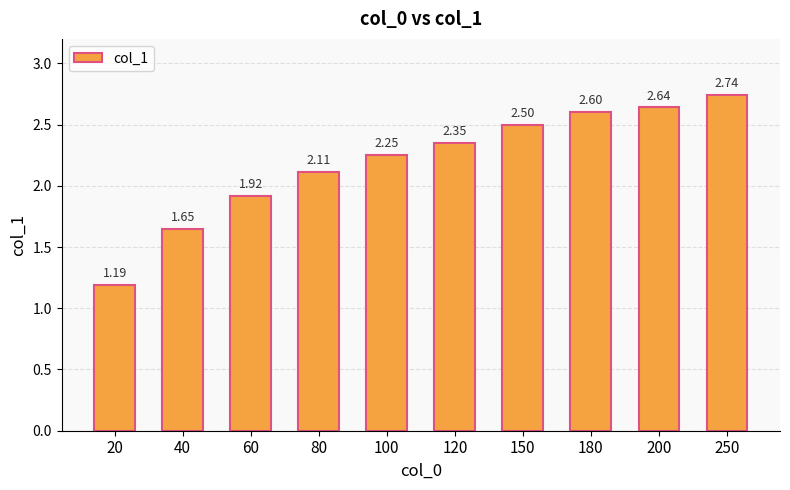

List the labels in order of value, smallest first.

20, 40, 60, 80, 100, 120, 150, 180, 200, 250